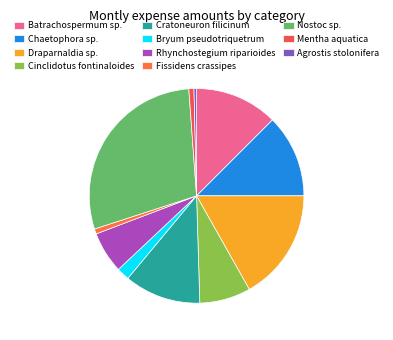

The Fissidens crassipes slice represents 11% of the pie. True or false?

False